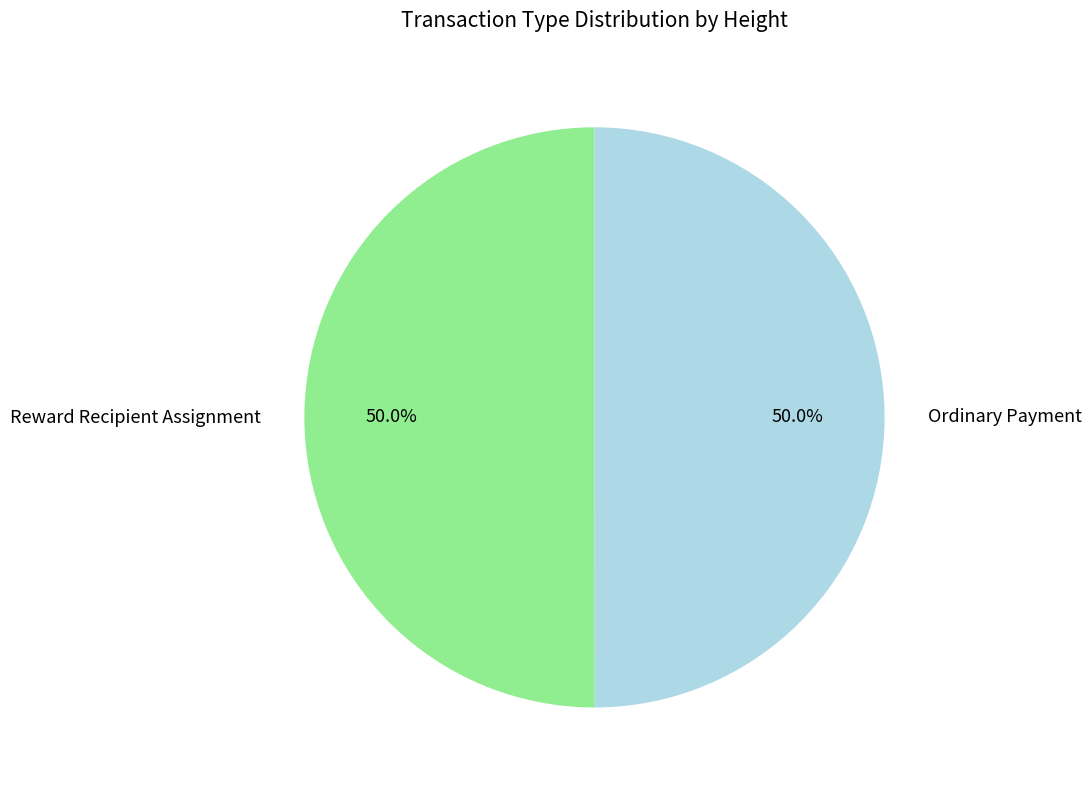

Is it true that Reward Recipient Assignment is 62% of the pie?

False